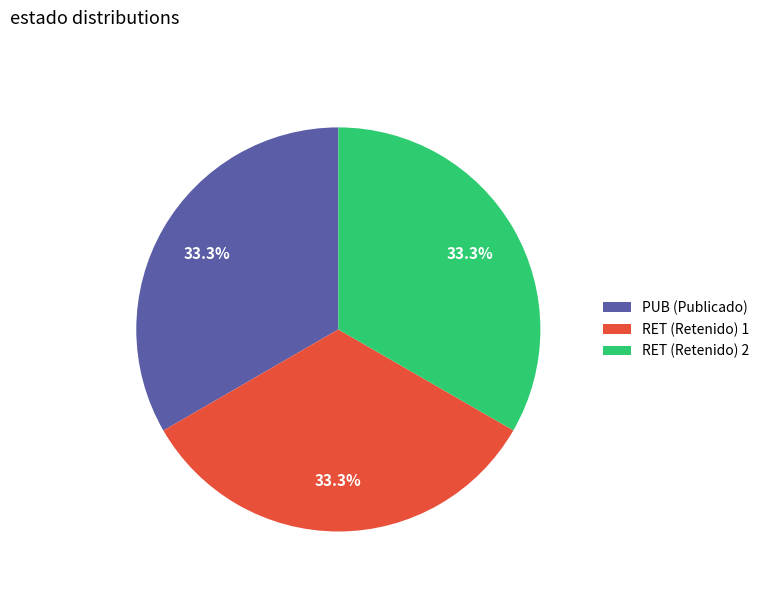

What is the ratio of the value at RET (Retenido) 1 to the value at PUB (Publicado)?

1.0